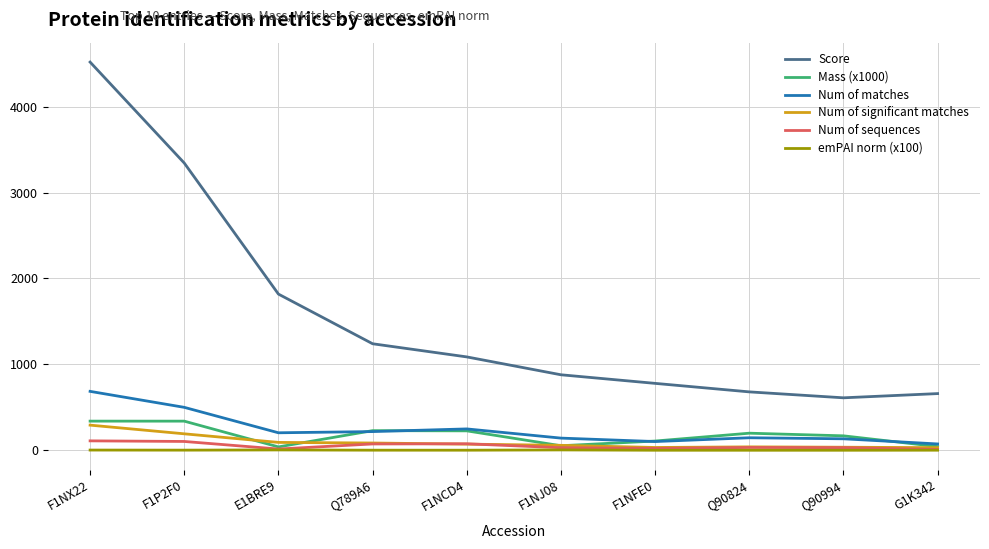

What is the spread (max minus min) of values at Q90994?

610.3